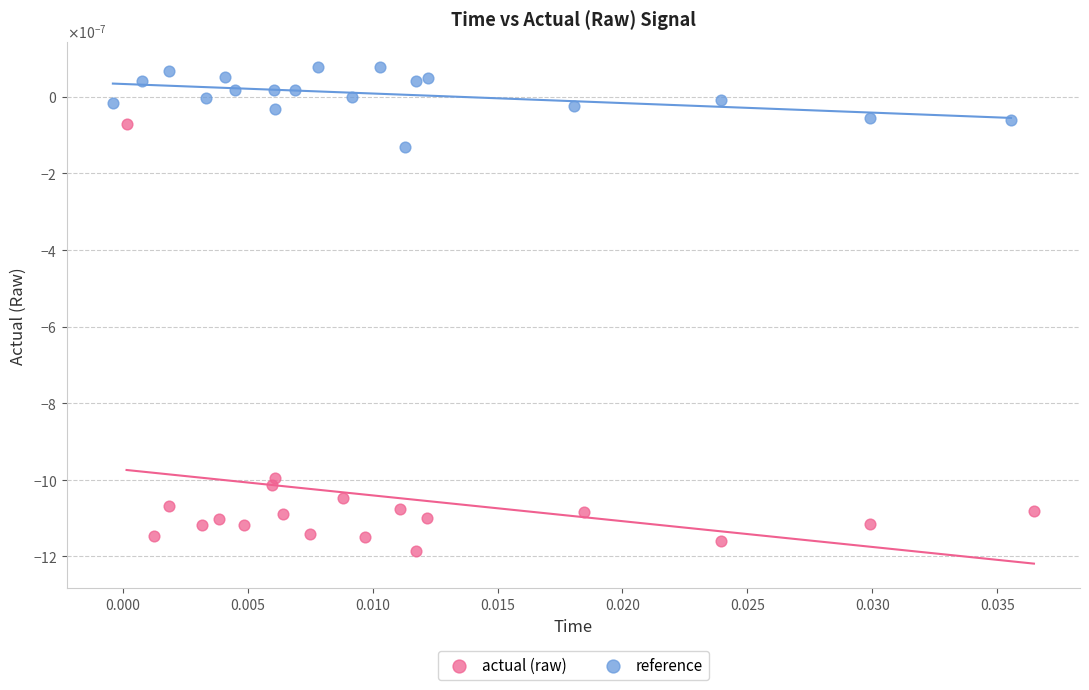

Which series contains the highest Y value?

reference